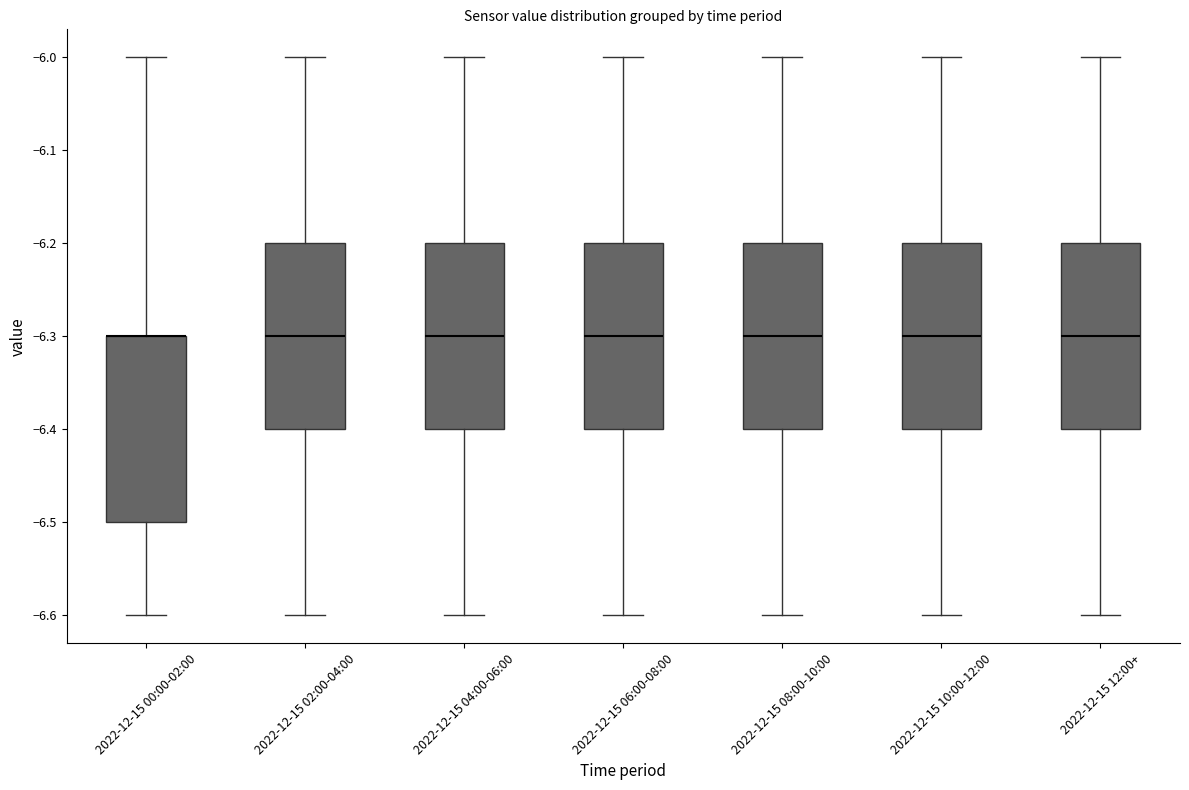

Reading left to right, read every box against the y-axis: the position of its median line, the range the box covers, and the ends of its whiskers. The values are not printed on the chart, so give them approximately, as read against the axis.

2022-12-15 00:00-02:00: median -6.3 (drawn on the box's upper edge), box -6.5 to -6.3, whiskers -6.6 to -6.0
2022-12-15 02:00-04:00: median -6.3, box -6.4 to -6.2, whiskers -6.6 to -6.0
2022-12-15 04:00-06:00: median -6.3, box -6.4 to -6.2, whiskers -6.6 to -6.0
2022-12-15 06:00-08:00: median -6.3, box -6.4 to -6.2, whiskers -6.6 to -6.0
2022-12-15 08:00-10:00: median -6.3, box -6.4 to -6.2, whiskers -6.6 to -6.0
2022-12-15 10:00-12:00: median -6.3, box -6.4 to -6.2, whiskers -6.6 to -6.0
2022-12-15 12:00+: median -6.3, box -6.4 to -6.2, whiskers -6.6 to -6.0